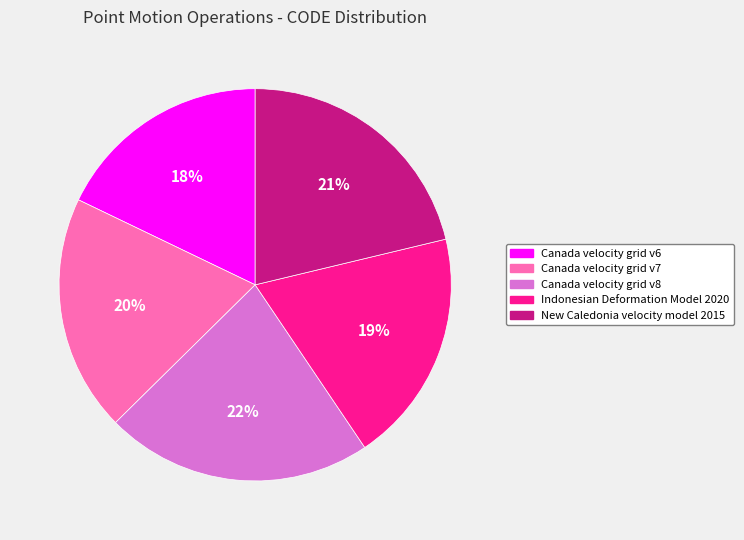

To the nearest percent, what is the average slice percentage?

20%